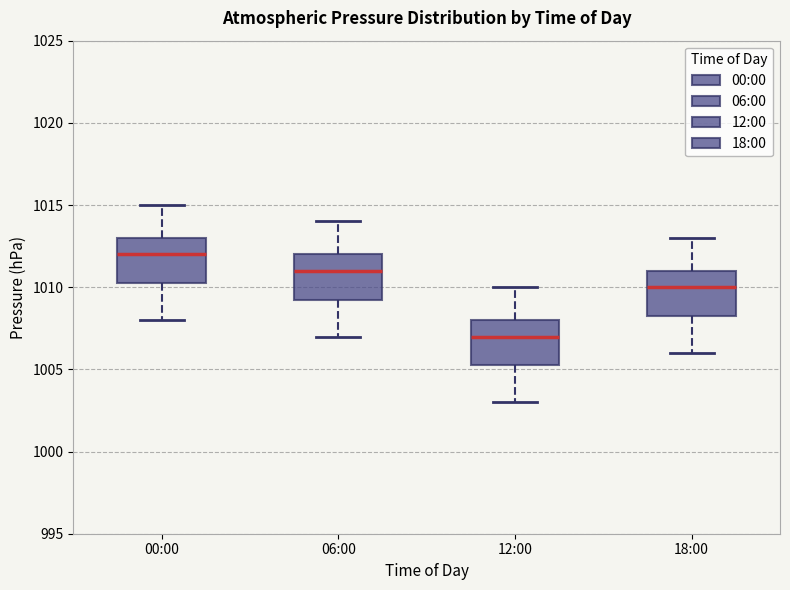

Which box has the highest median line?

00:00